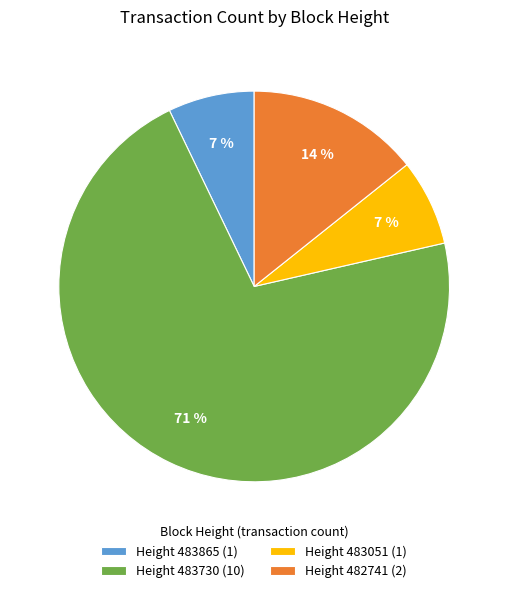

Combined, do Height 483730 (10) and Height 483865 (1) account for over 50%?

Yes